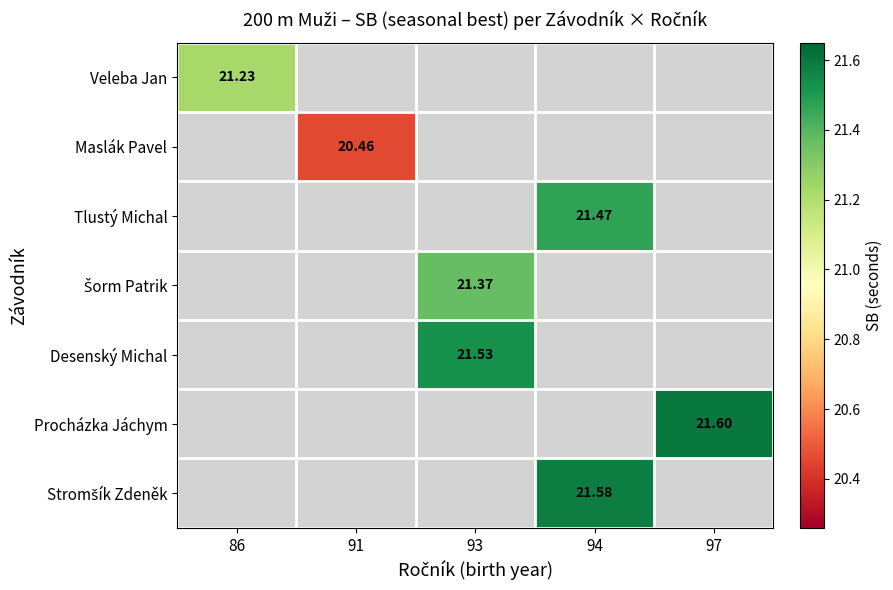

What is the maximum value shown in the chart?

21.6